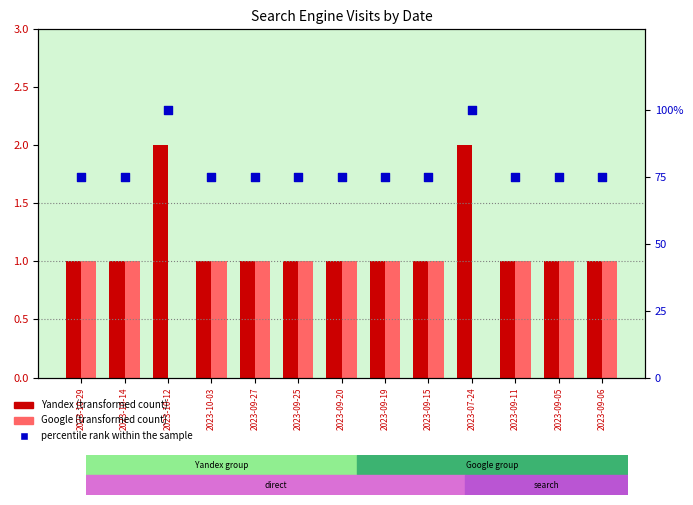

Is the value of Google (transformed count) at 2023-10-12 greater than the value of percentile rank within the sample at 2023-07-24?

No